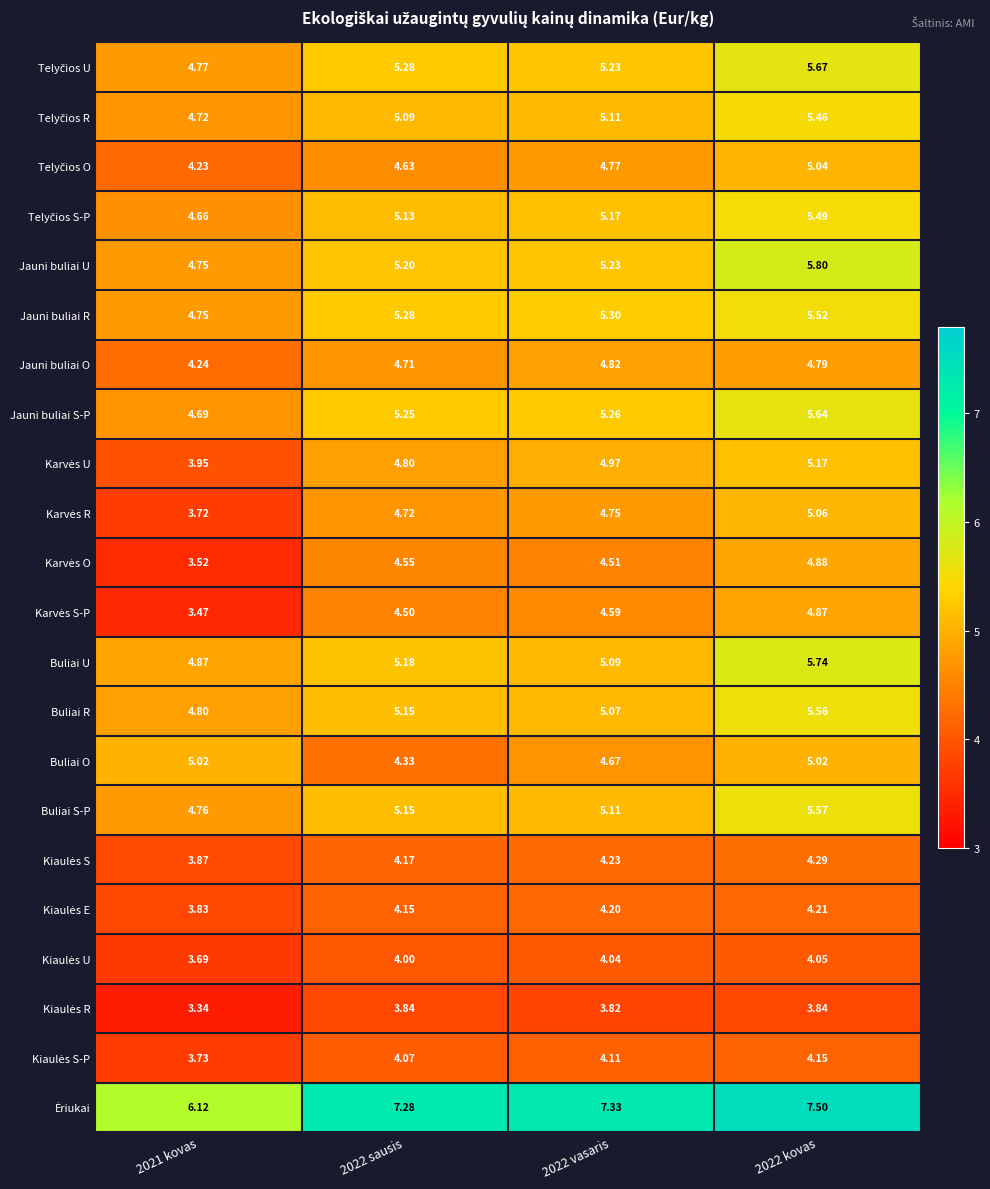

How many series are shown in this chart?

22